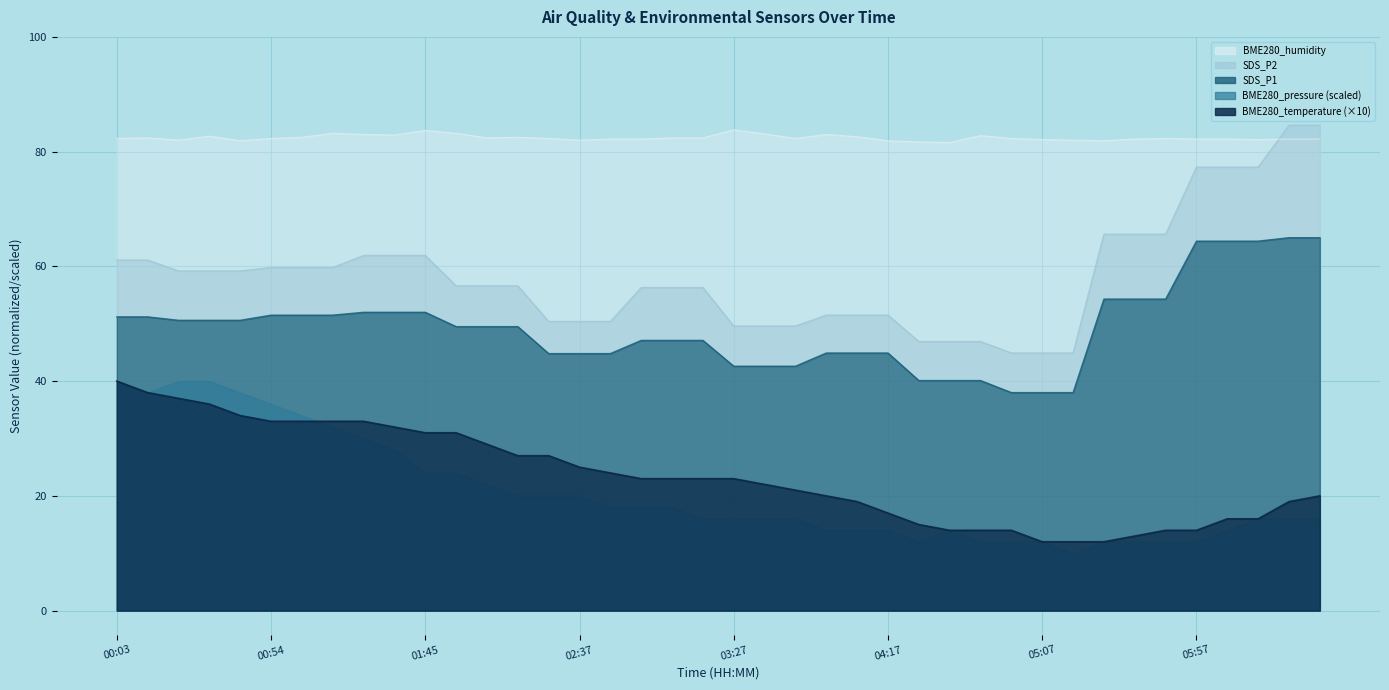

What is the label of the 7th point from the right?

05:37